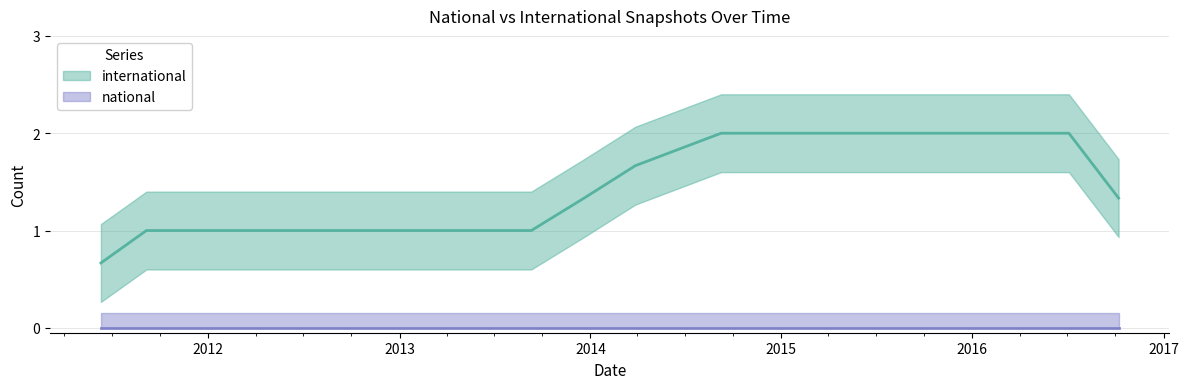

Which series changed the most between 2013-07-09 and 2014-03-28?

international